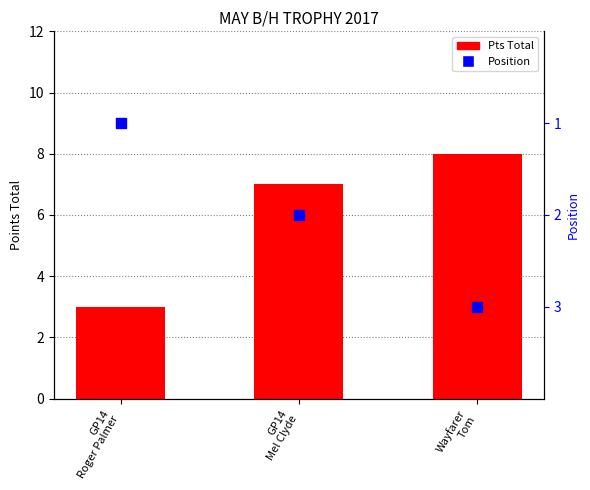

Is the value of Pts Total at GP14
Mel Clyde greater than the value of Position at Wayfarer
Tom?

Yes